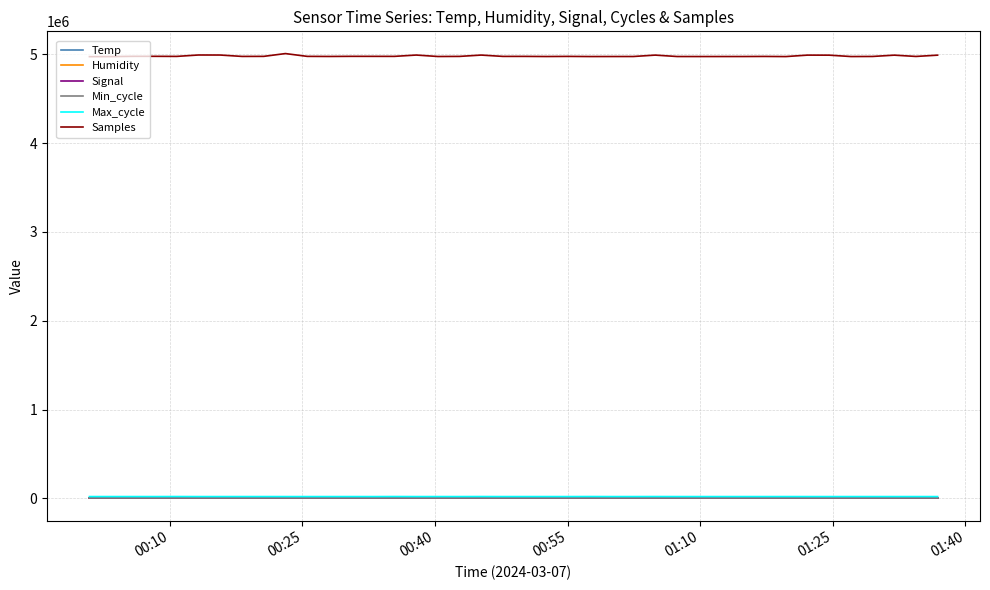

True or false: Humidity and Samples intersect in this chart.

False